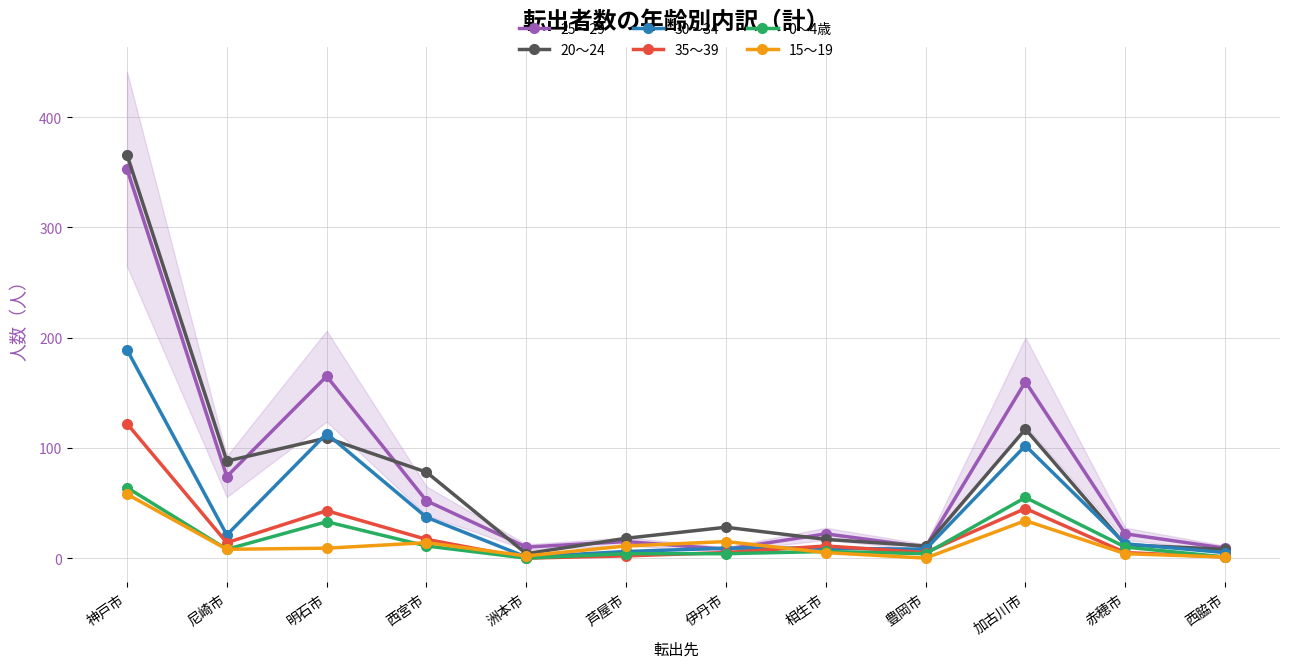

Rank the series by their maximum value, from lowest to highest.

15～19, 0～4歳, 35～39, 30～34, 25～29, 20～24